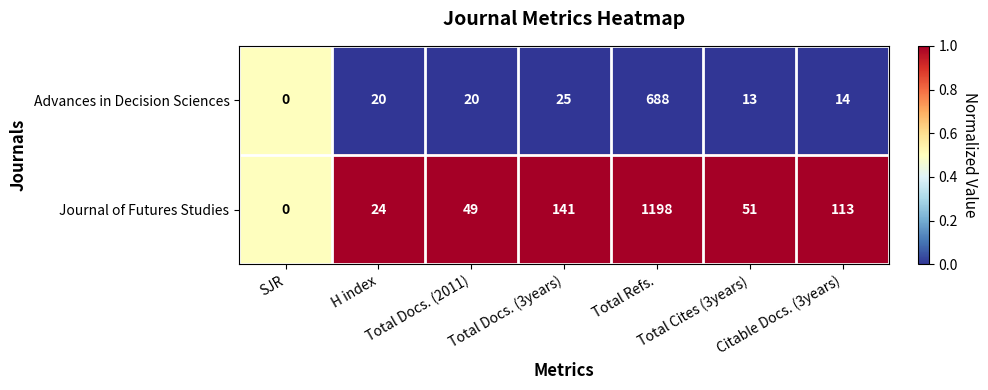

Rank the series by their maximum value, from highest to lowest.

Journal of Futures Studies, Advances in Decision Sciences